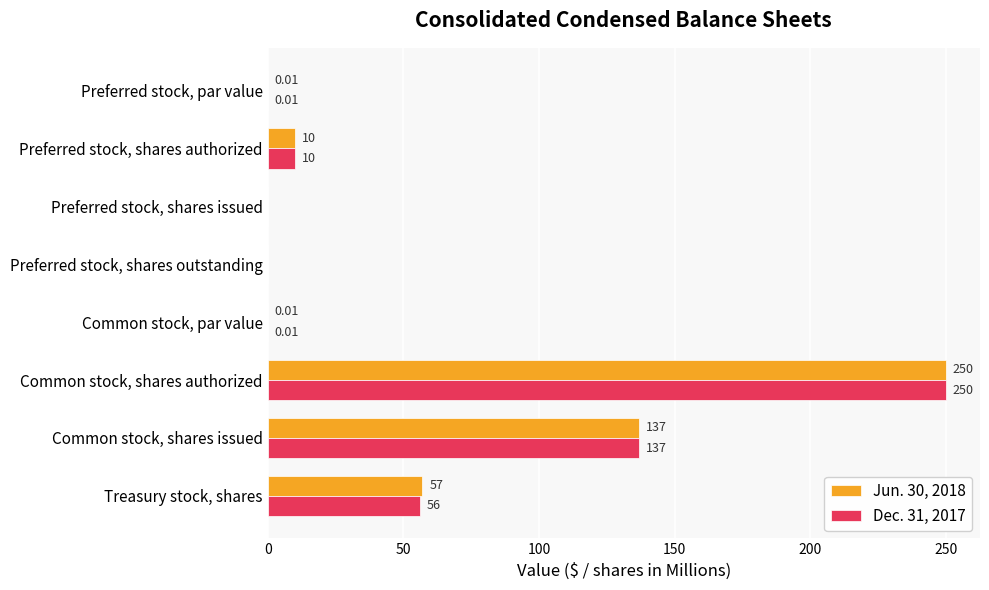

Where is Jun. 30, 2018 nearest to the value 125?

Common stock, shares issued